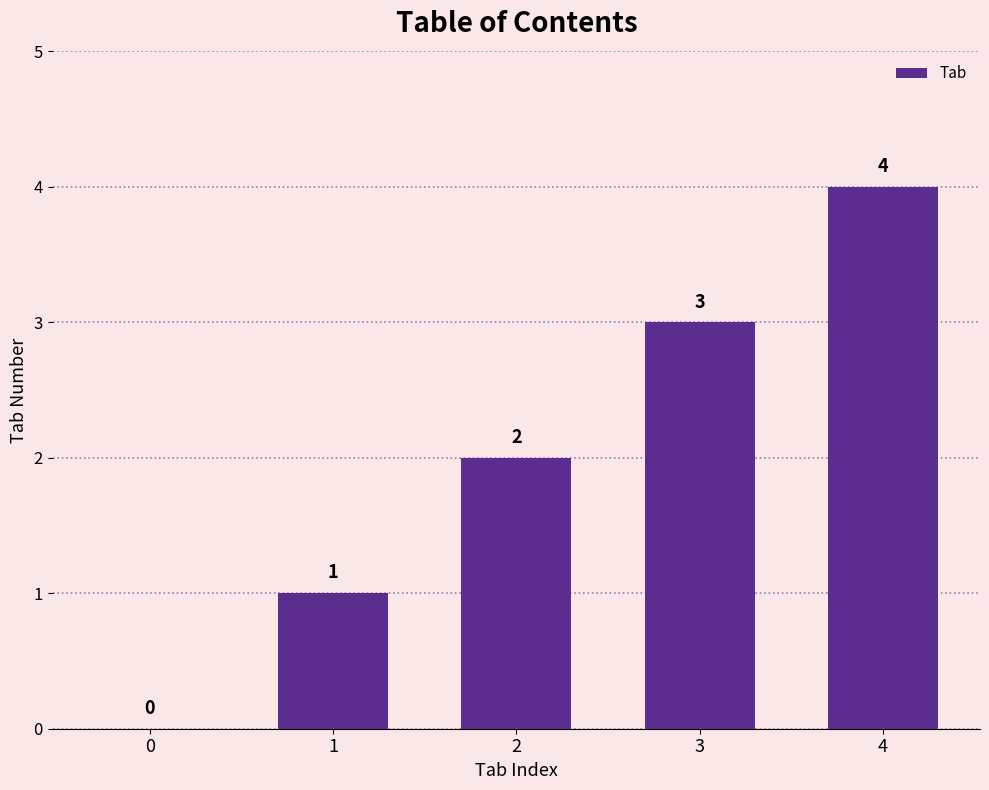

Is it true that the value at 3 is 3?

True